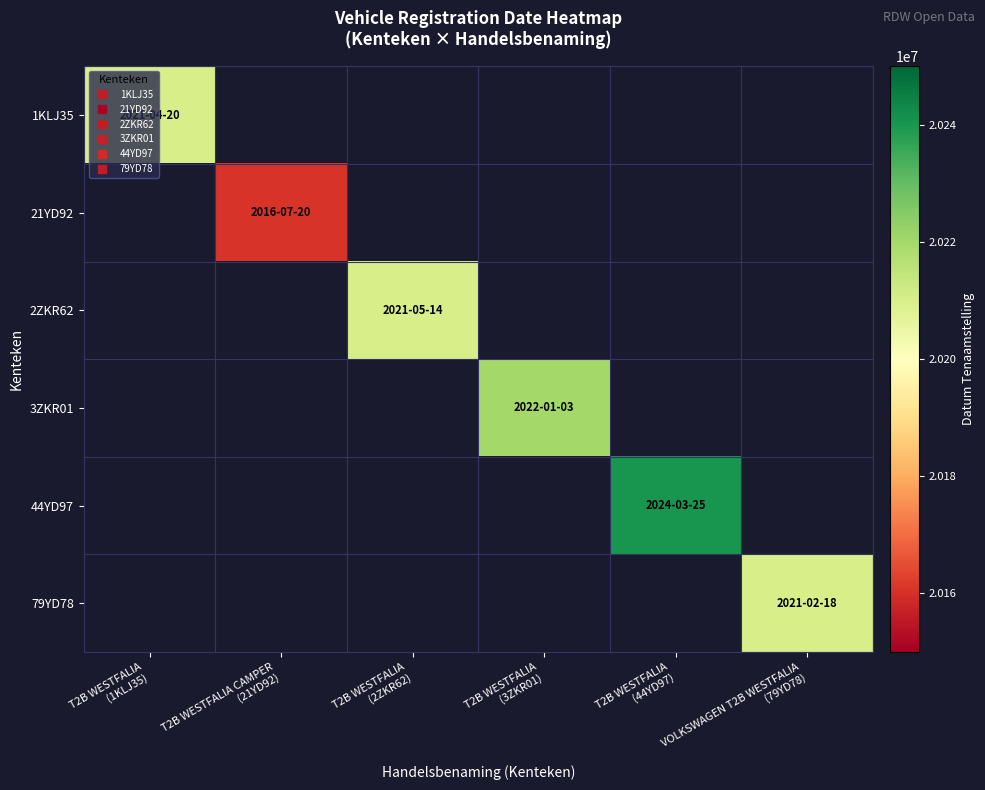

Which series has the largest total across all categories?

44YD97